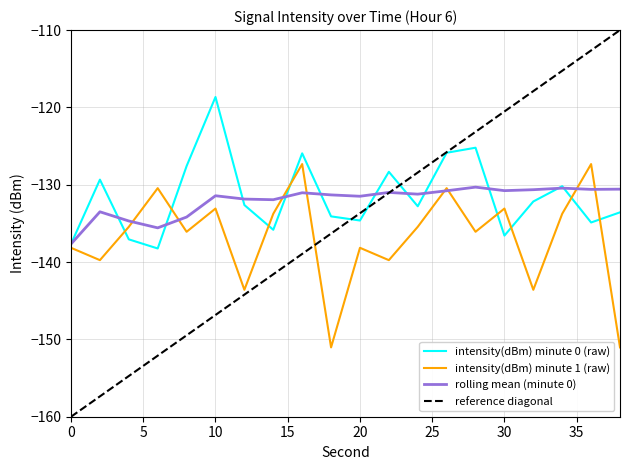

Which series ends up on top after the final intersection of intensity(dBm) minute 1 (raw) and intensity(dBm) minute 0 (raw)?

intensity(dBm) minute 0 (raw)